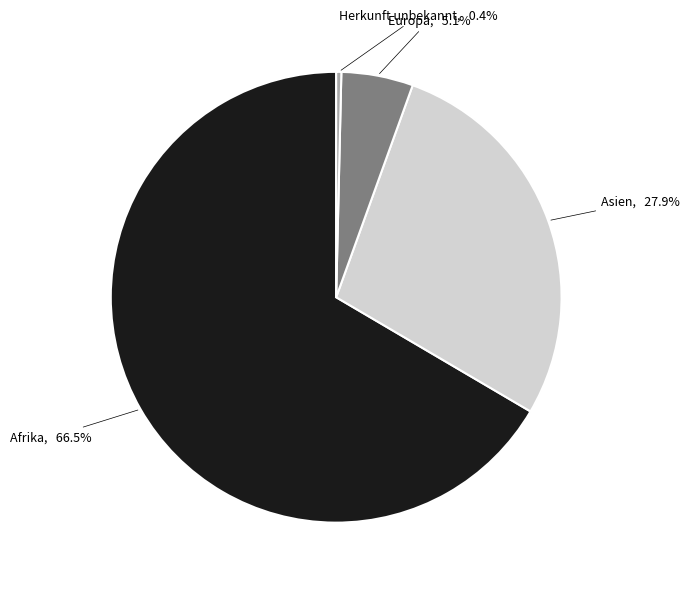

Is there any slice that represents more than half of the pie?

Yes